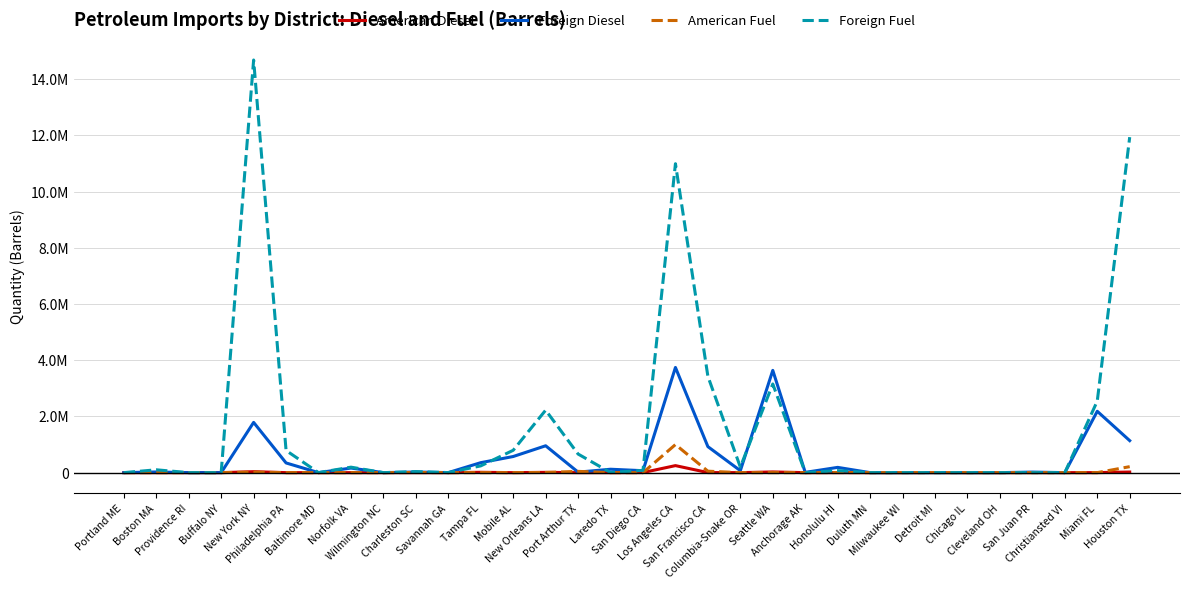

Does the chart have visible grid lines?

Yes